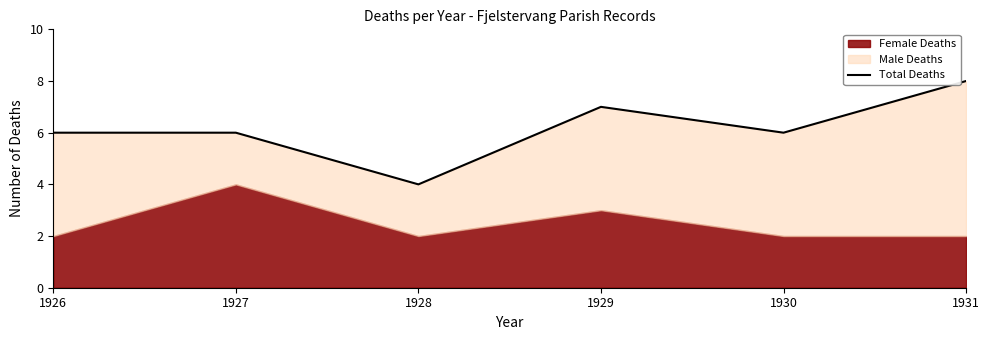

Which label corresponds to the smallest value in the chart?

1928